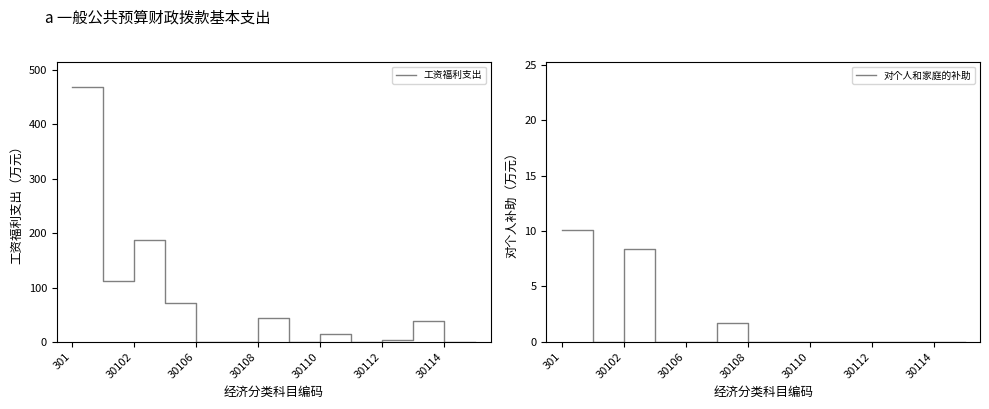

How many intersections are there between 工资福利支出 and 对个人和家庭的补助?

1